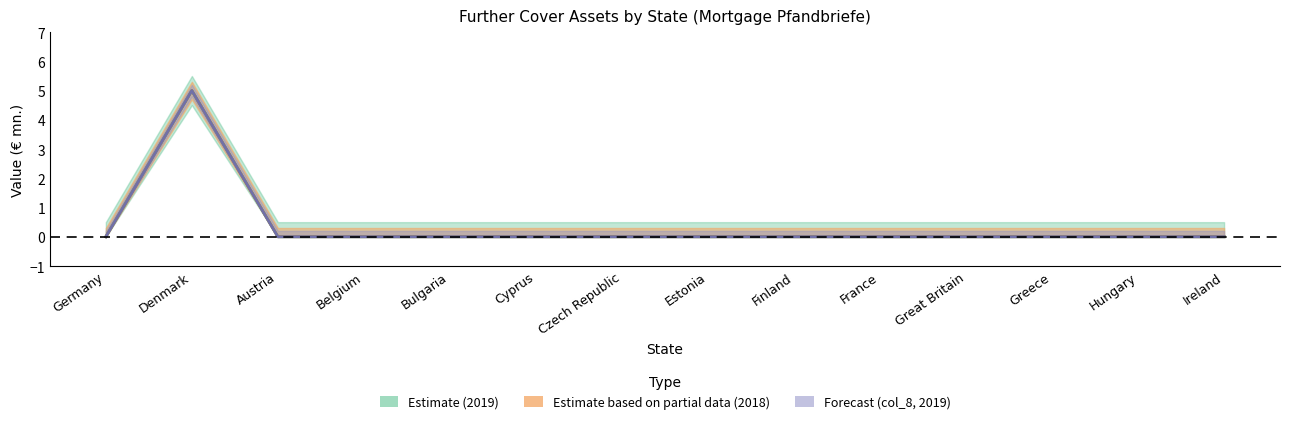

What is the difference between the maximum and second lowest values in the col_8_2019 series?

5